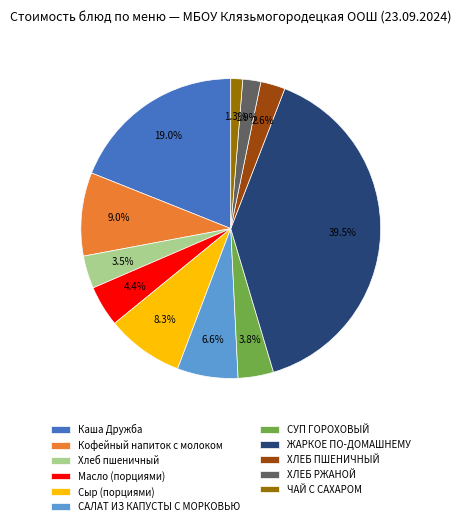

To the nearest percent, what portion does Сыр (порциями) represent?

8%